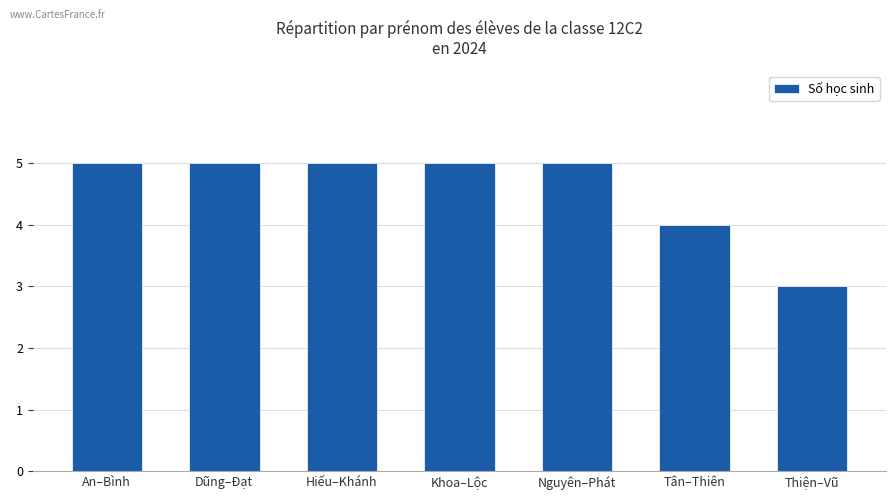

Where is the data nearest to the value 4?

Tân–Thiên